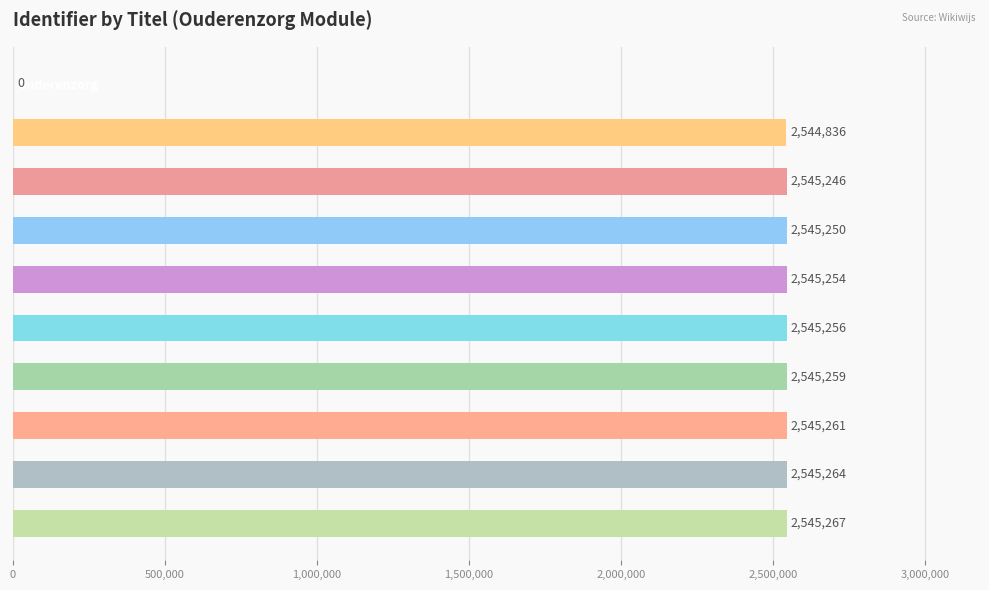

How many series are shown in this chart?

1